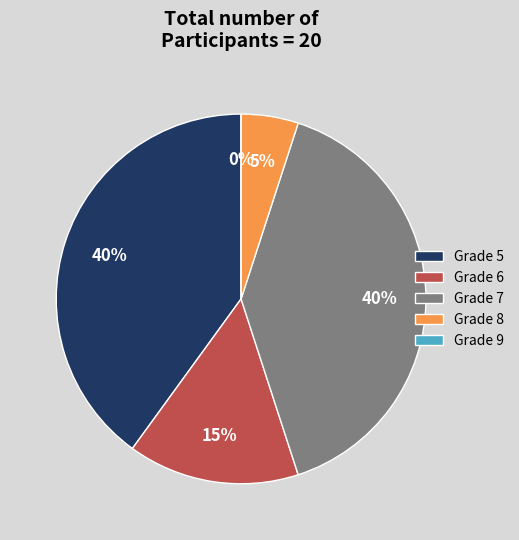

Which slice is the largest?

5